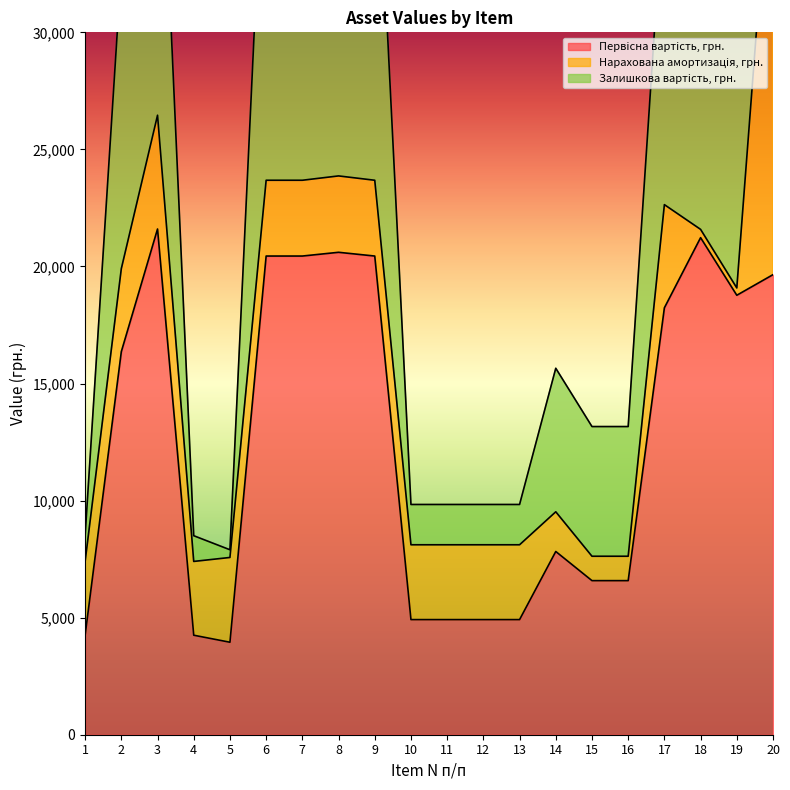

Between 11 and 19, which series saw the biggest shift?

Зaлишкова вартiсть, грн.